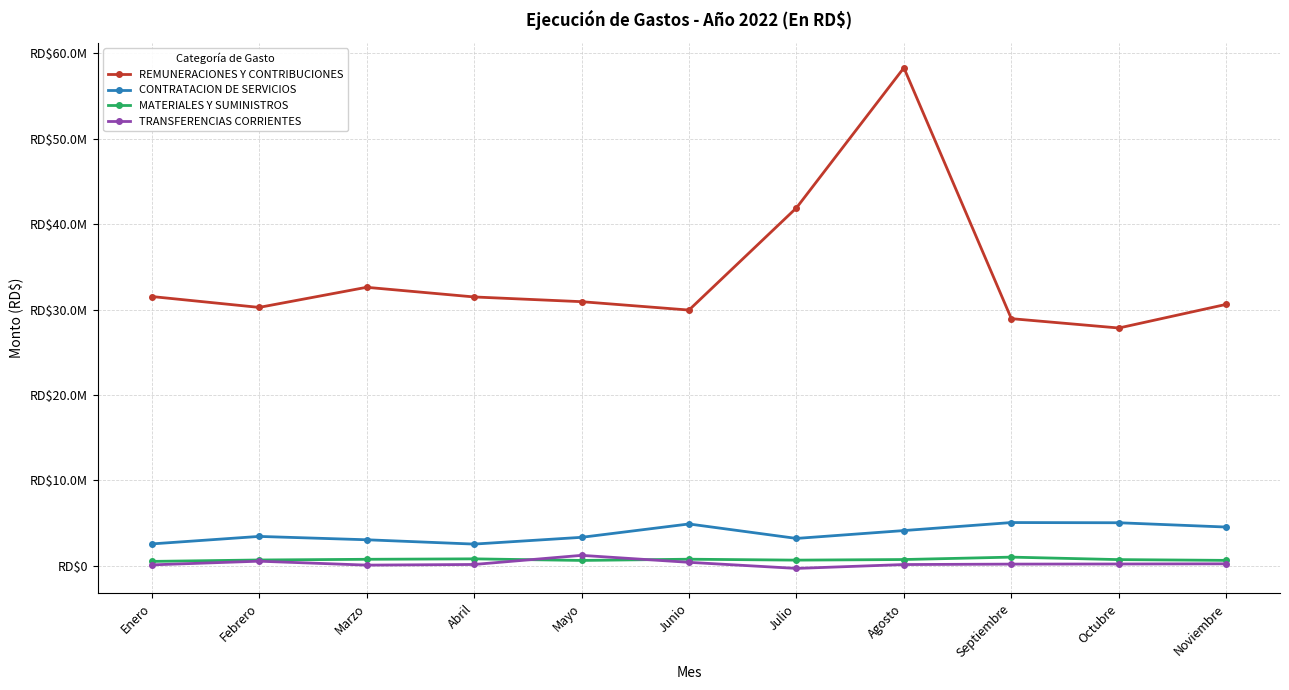

Which label corresponds to the smallest value in the chart?

Julio